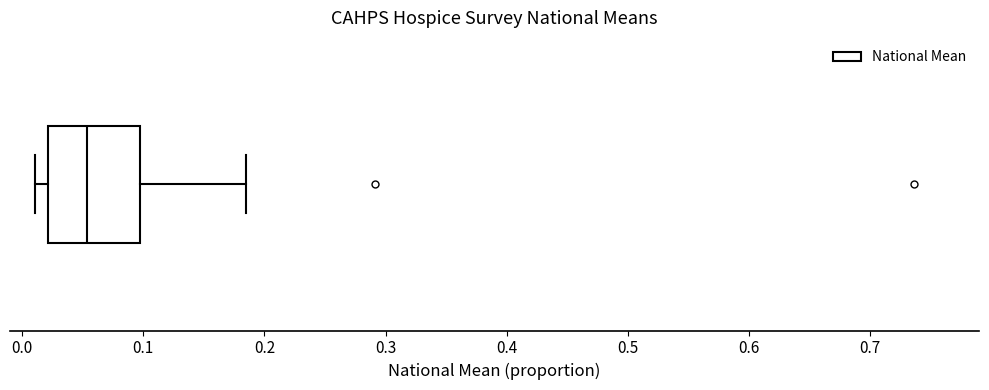

Transcribe this box plot: give where the median line is, the range the box spans, and where the two whiskers end, as read against the x-axis. The values are not printed on the chart, so give them approximately, as read against the axis.

median 0.05, box 0.02 to 0.10, whiskers 0.01 to 0.19